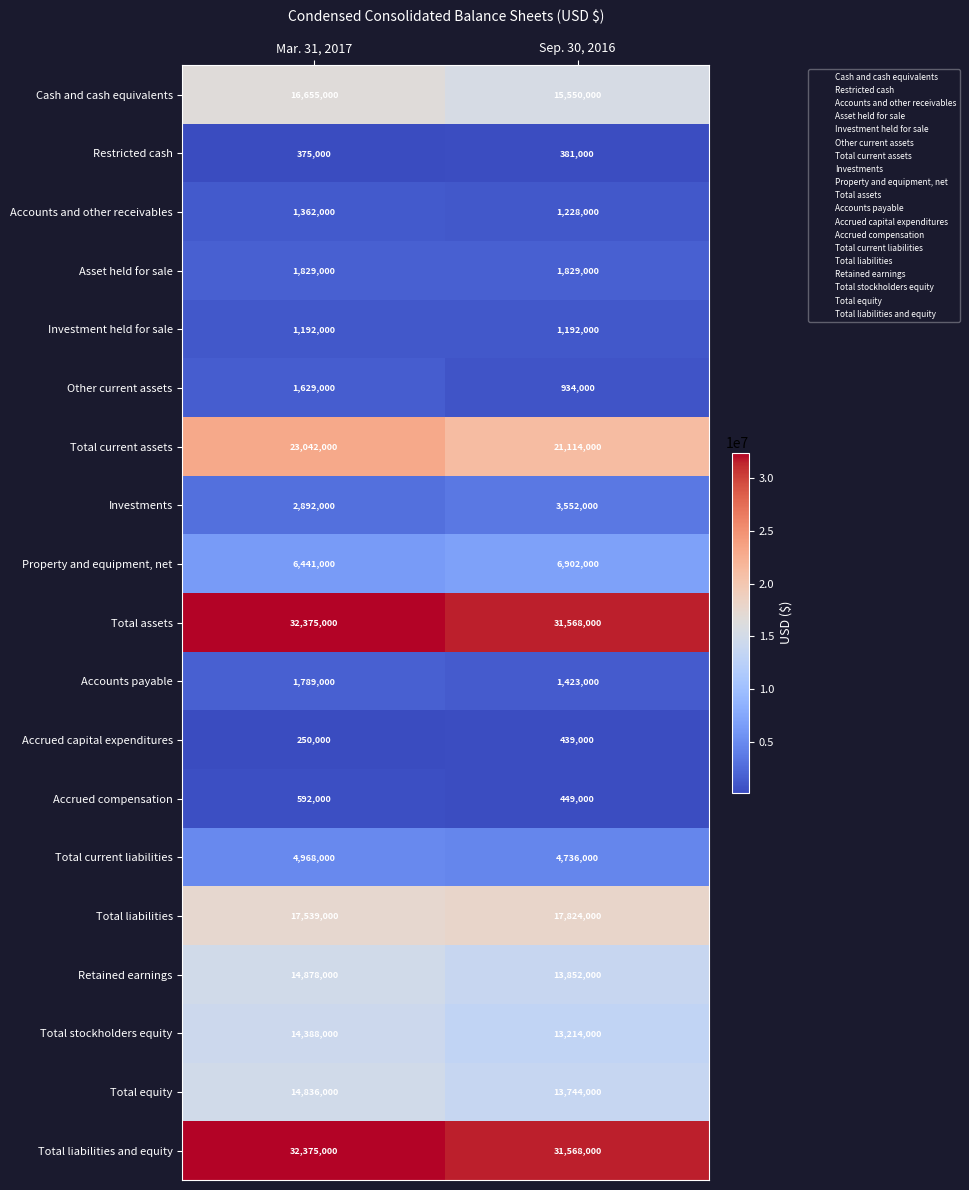

What is the spread (max minus min) of values at Mar. 31, 2017?

32125000